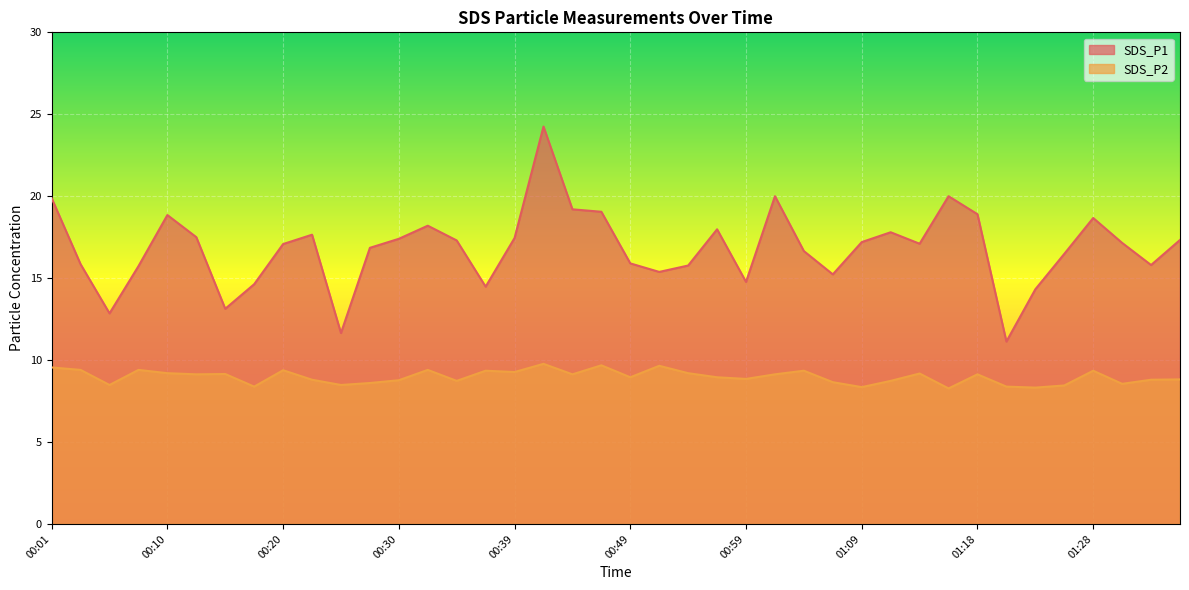

What is the value of the SDS_P1 point at the 22nd from the left?

15.4